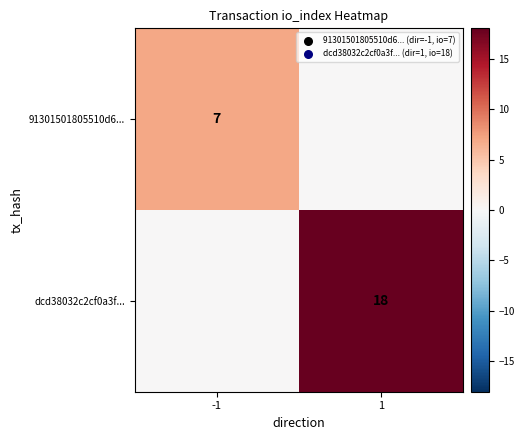

The value of dcd38032c2cf0a3f... at 1 is 18. True or false?

True